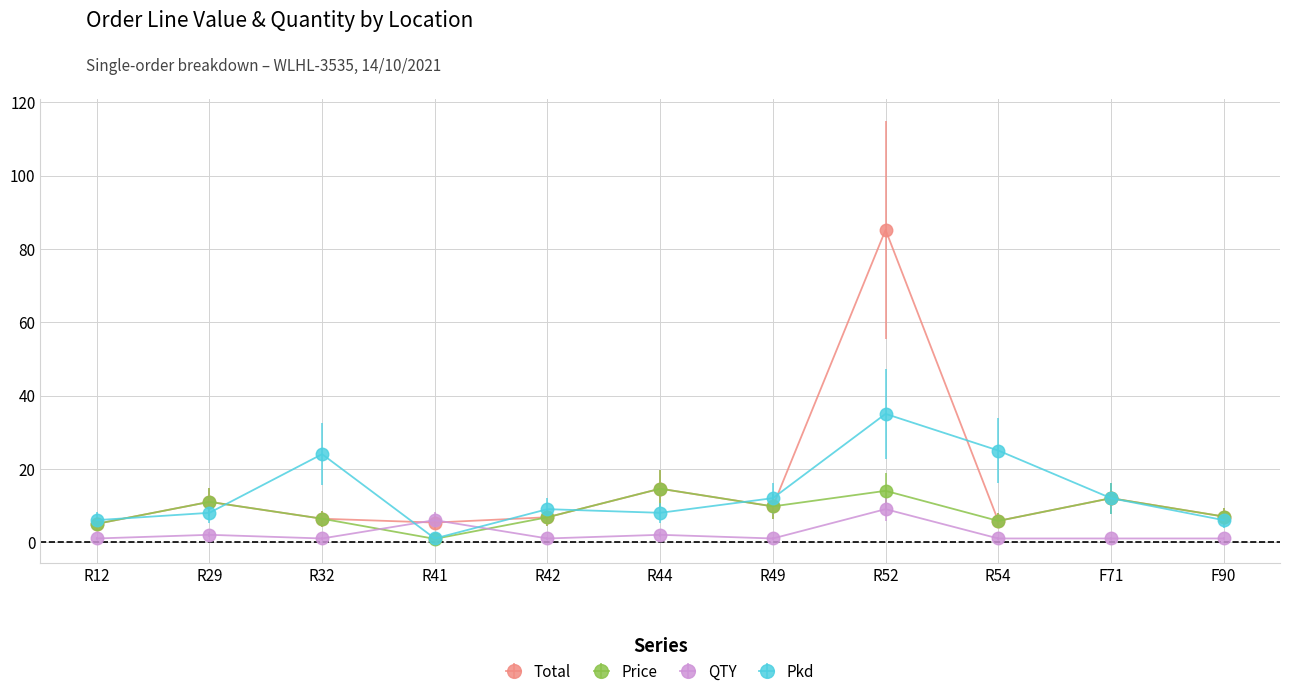

How many times do QTY and Total cross each other?

2